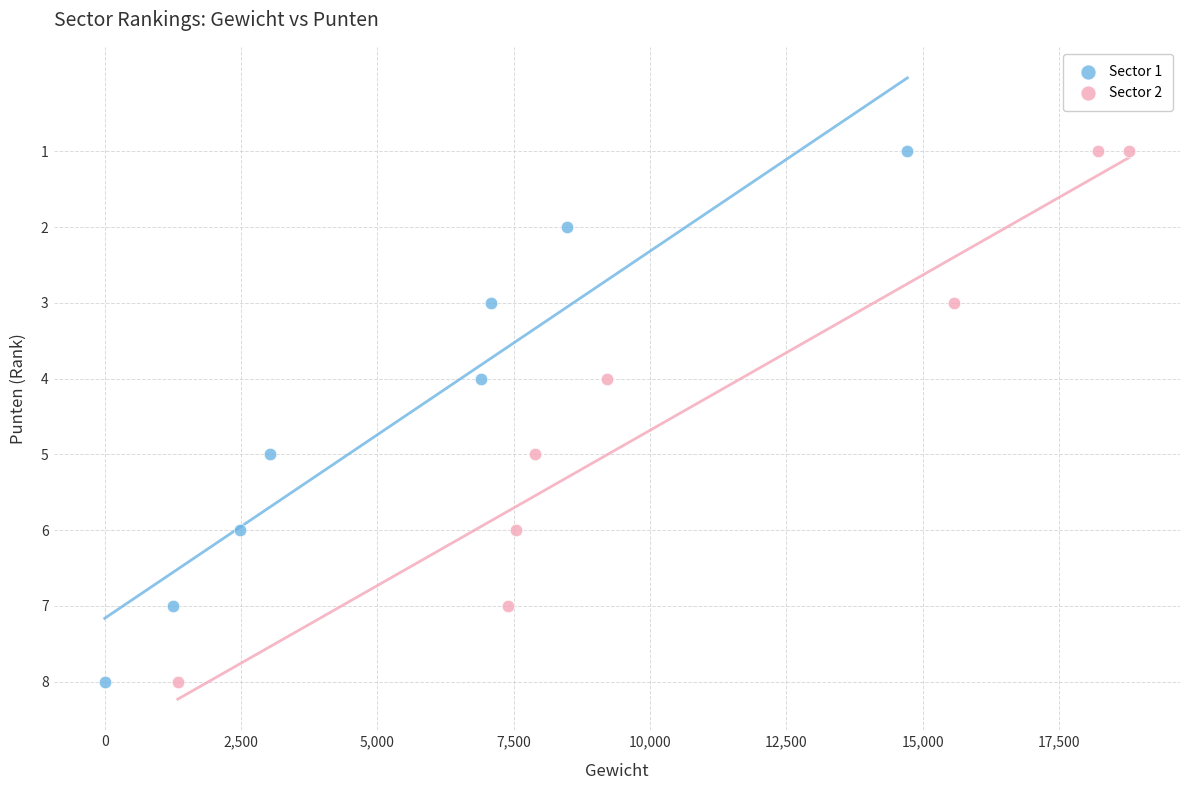

What are all the series names shown in the legend?

Sector 1, Sector 2